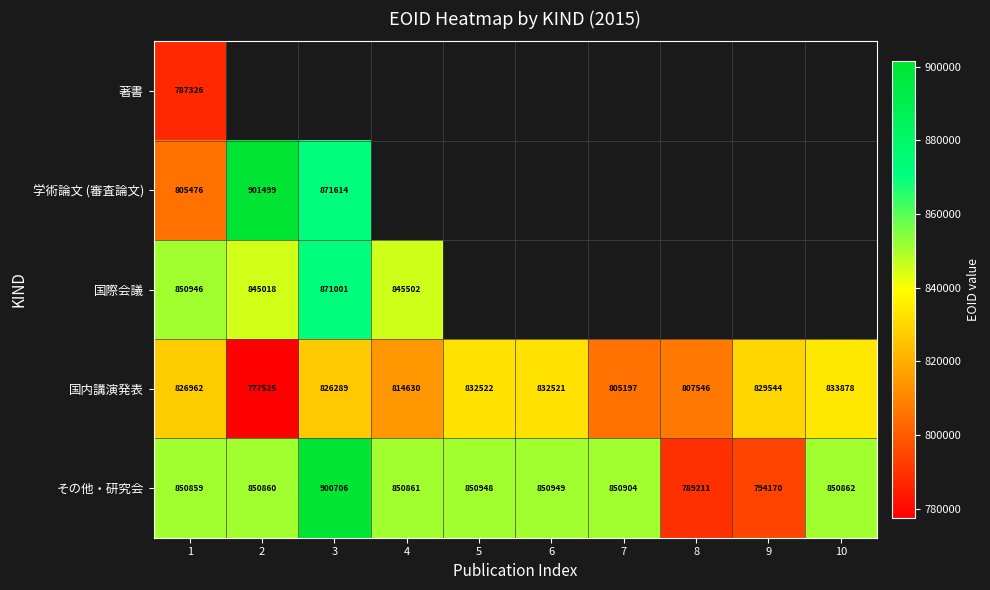

Rank the categories by 国内講演発表 value from highest to lowest.

10, 5, 6, 9, 1, 3, 4, 8, 7, 2